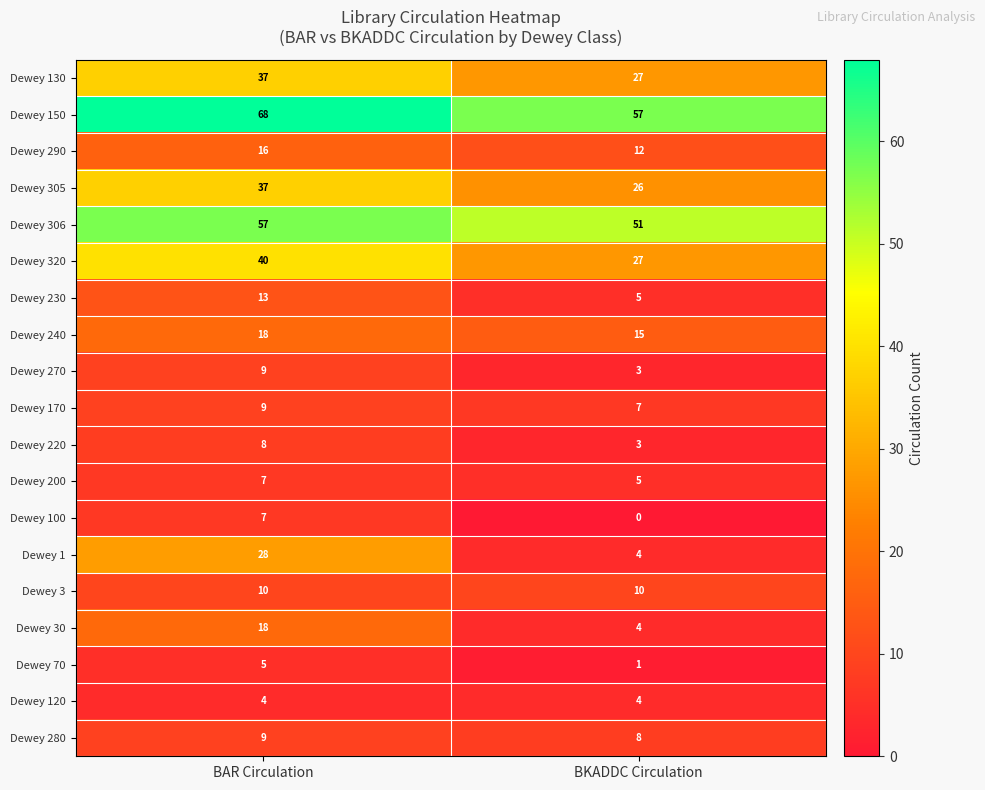

True or false: Dewey 240 has a value of 22 at BKADDC Circulation.

False